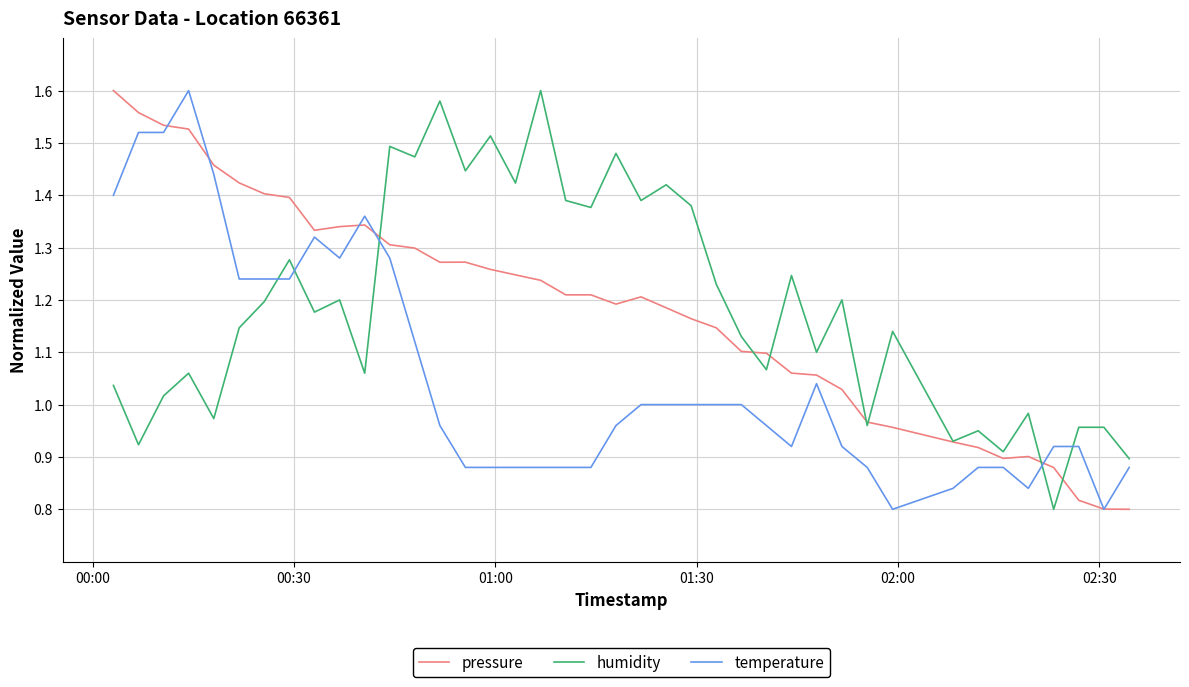

What are all the series names shown in the legend?

pressure, humidity, temperature